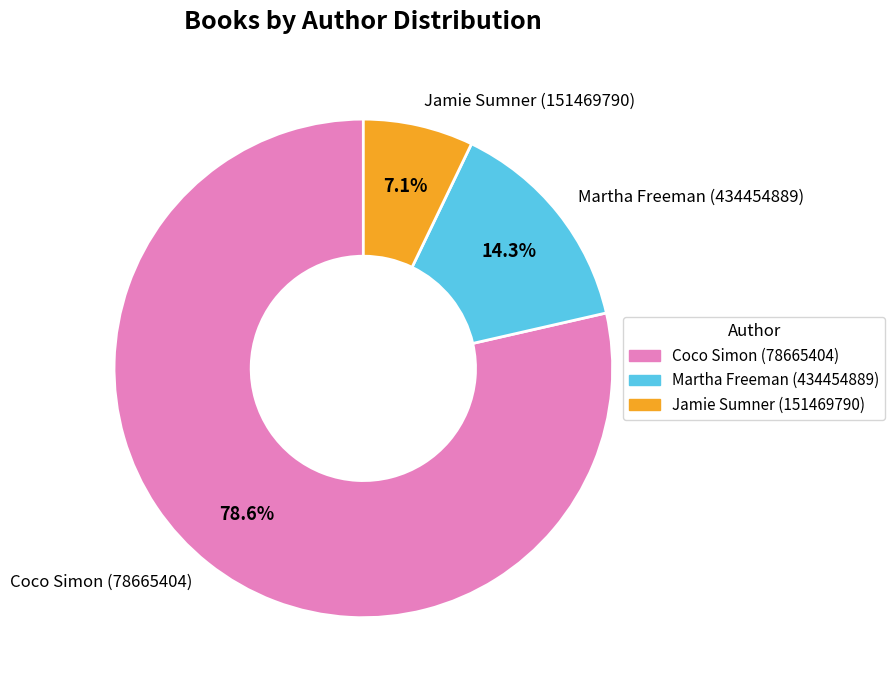

How many segments does this pie chart have?

3